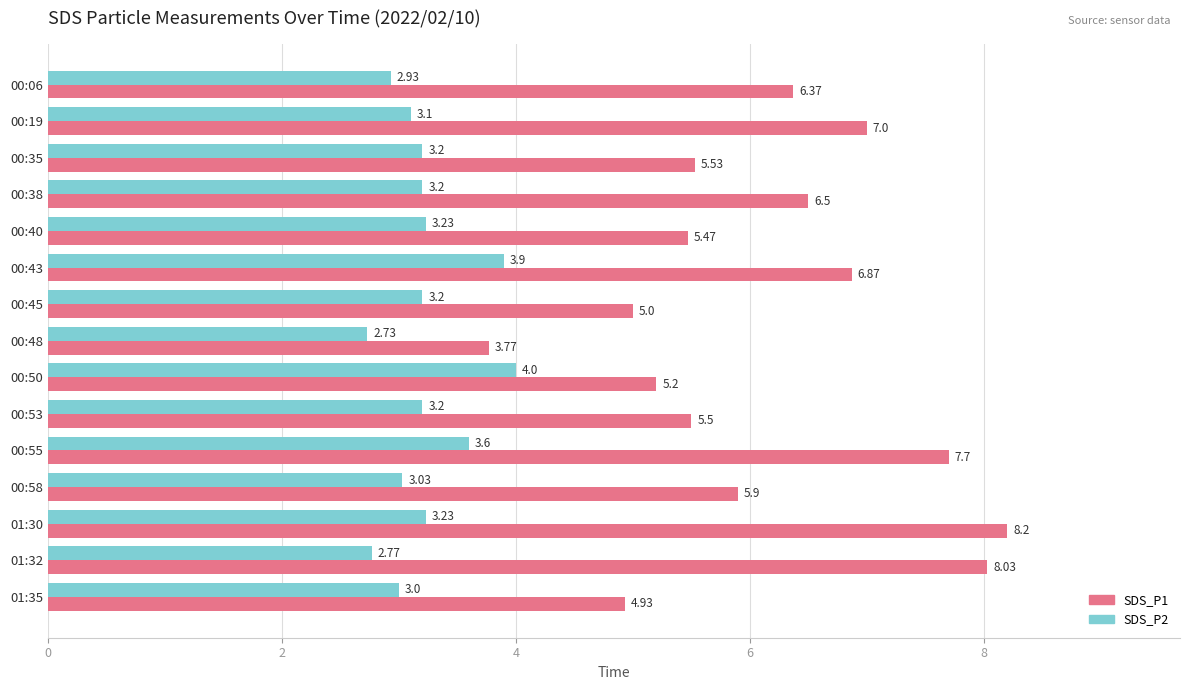

At which label does SDS_P2 reach its minimum?

00:48